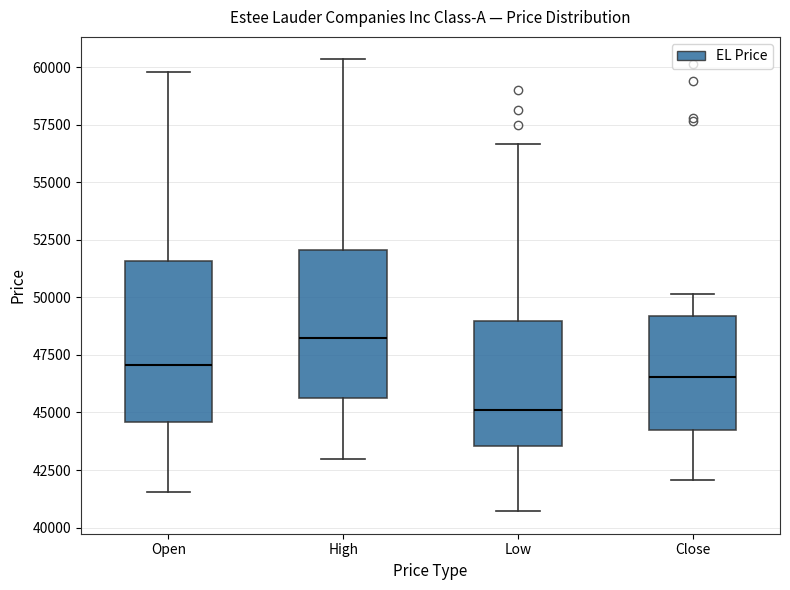

Which box is the tallest, from its lower edge to its upper edge?

Open